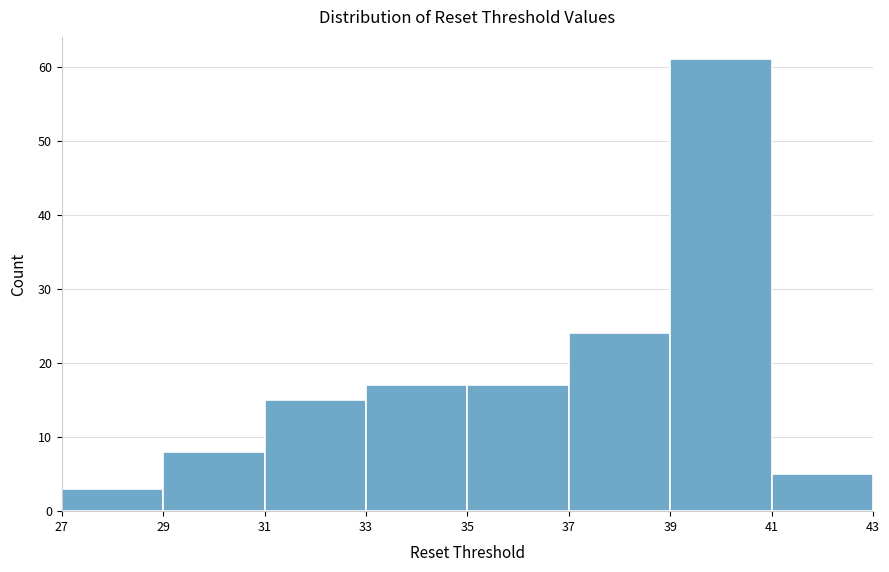

Which range on the x-axis has the tallest bar?

39 to 41